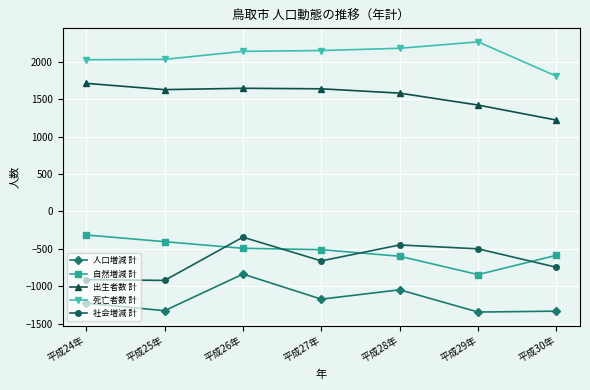

Which category has the highest value in the 出生者数 計 series?

平成24年